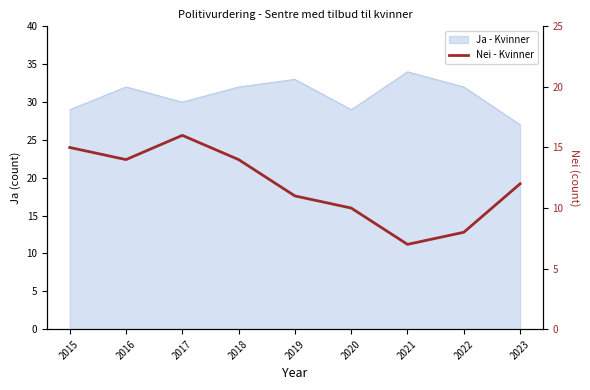

Is it true that the value at 2016 is 8?

False